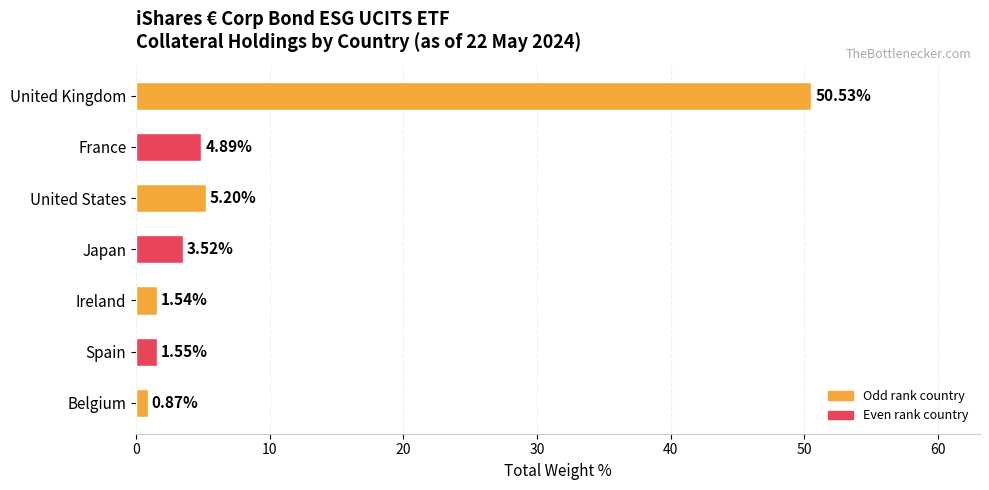

How many values are below 3?

3